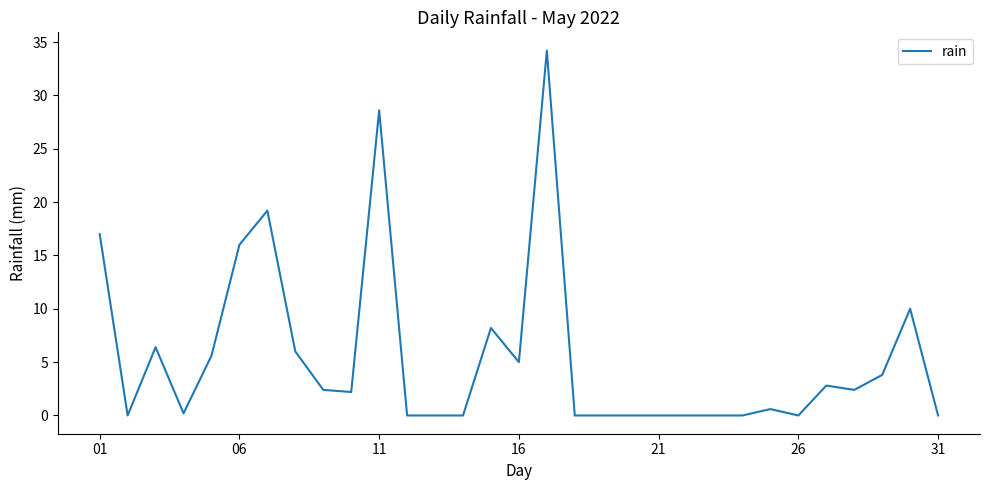

How many series are shown in this chart?

1